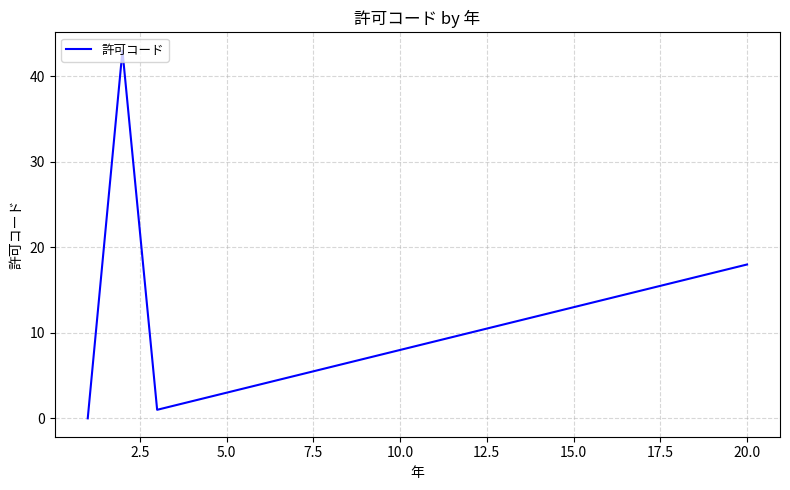

What is the maximum value shown in the chart?

43